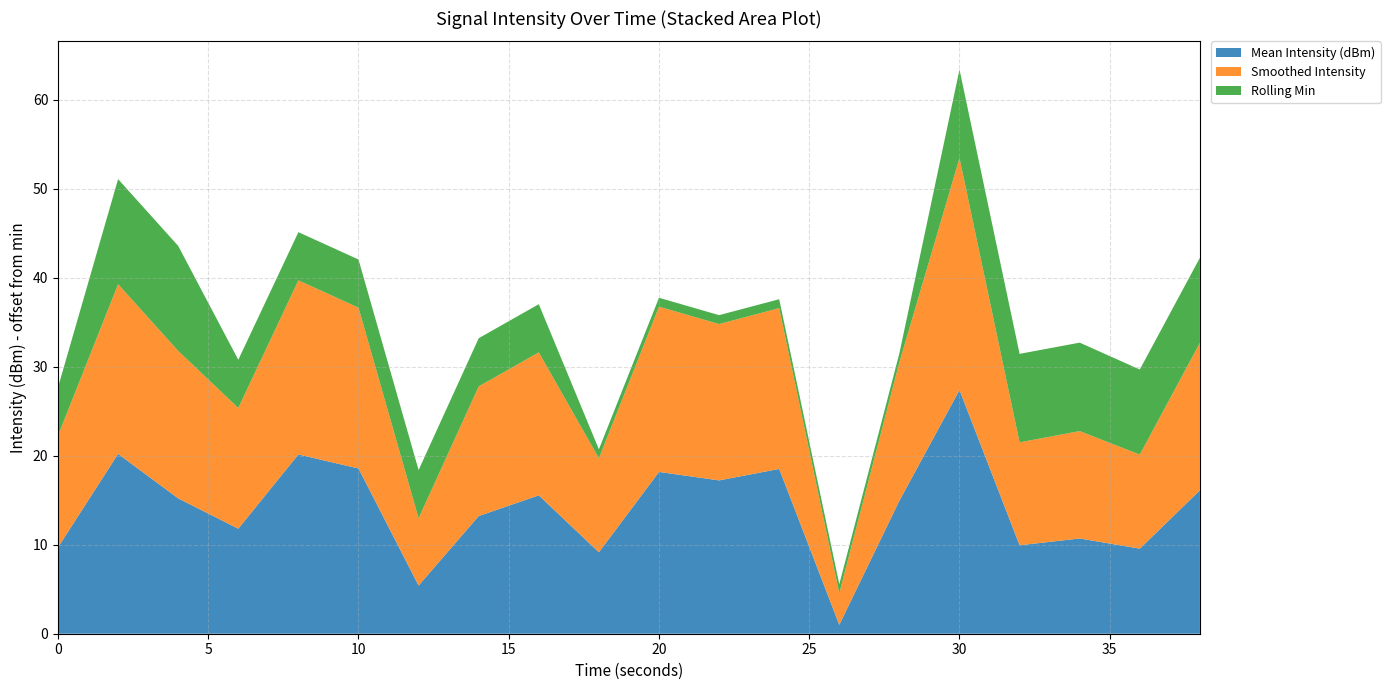

Reading left to right, list all the values displayed in this chart.

Mean Intensity (dBm): 0=-135.9	2=-125.4	4=-130.4	6=-133.8	8=-125.4	10=-127.0	12=-140.2	14=-132.3	16=-130.0	18=-136.4	20=-127.4	22=-128.3	24=-127.0	26=-144.6	28=-130.6	30=-118.2	32=-135.6	34=-134.9	36=-136.0	38=-129.4
Smoothed Intensity: 0=-133.0	2=-126.5	4=-129.0	6=-132.0	8=-126.0	10=-127.5	12=-138.0	14=-131.0	16=-129.5	18=-135.0	20=-127.0	22=-128.0	24=-127.5	26=-142.0	28=-130.0	30=-119.5	32=-134.0	34=-133.5	36=-135.0	38=-129.0
Rolling Min: 0=-140.2	2=-133.8	4=-133.8	6=-140.2	8=-140.2	10=-140.2	12=-140.2	14=-140.2	16=-140.2	18=-144.6	20=-144.6	22=-144.6	24=-144.6	26=-144.6	28=-144.6	30=-135.6	32=-135.6	34=-135.6	36=-136.0	38=-136.0